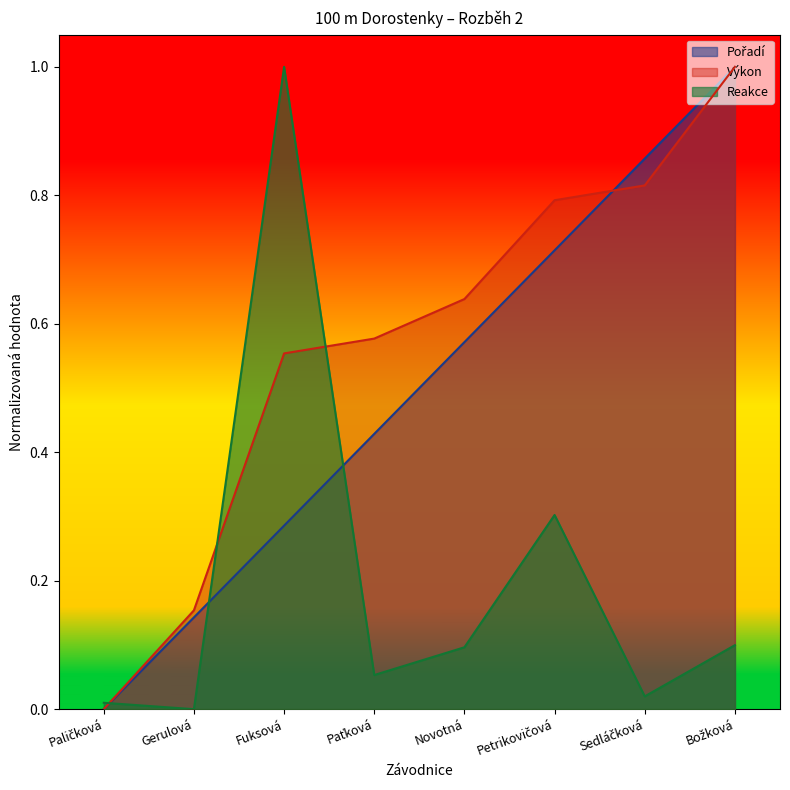

What is the label of the 7th point from the right?

Gerulová